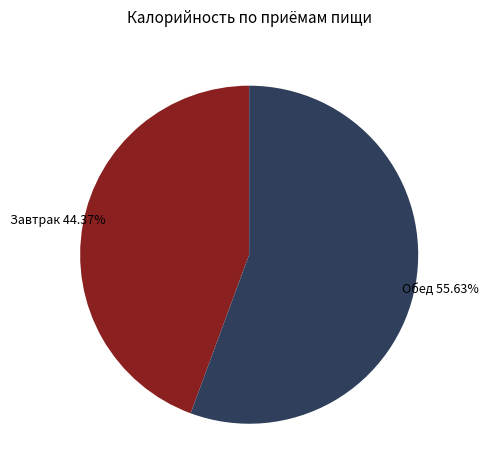

Is there any slice that represents more than half of the pie?

Yes